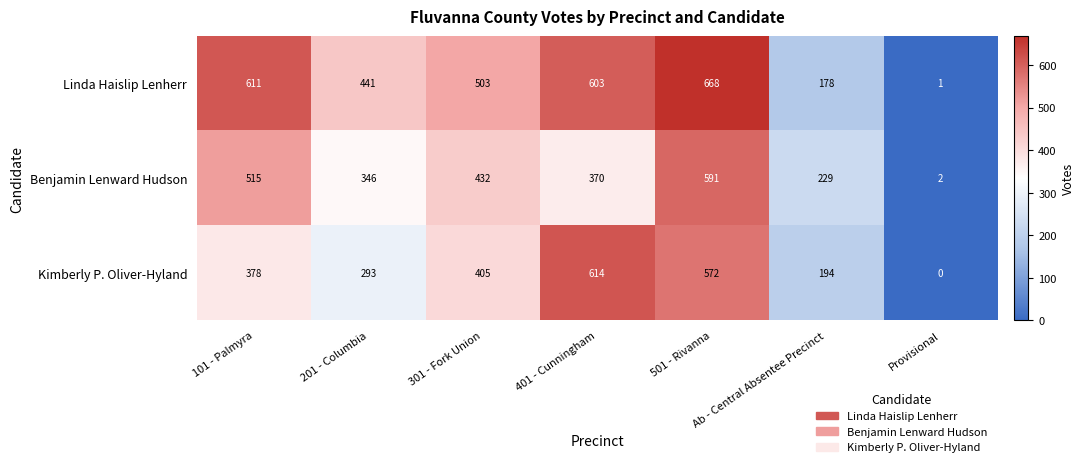

What is the sum of the Benjamin Lenward Hudson values at Ab - Central Absentee Precinct and Provisional?

231